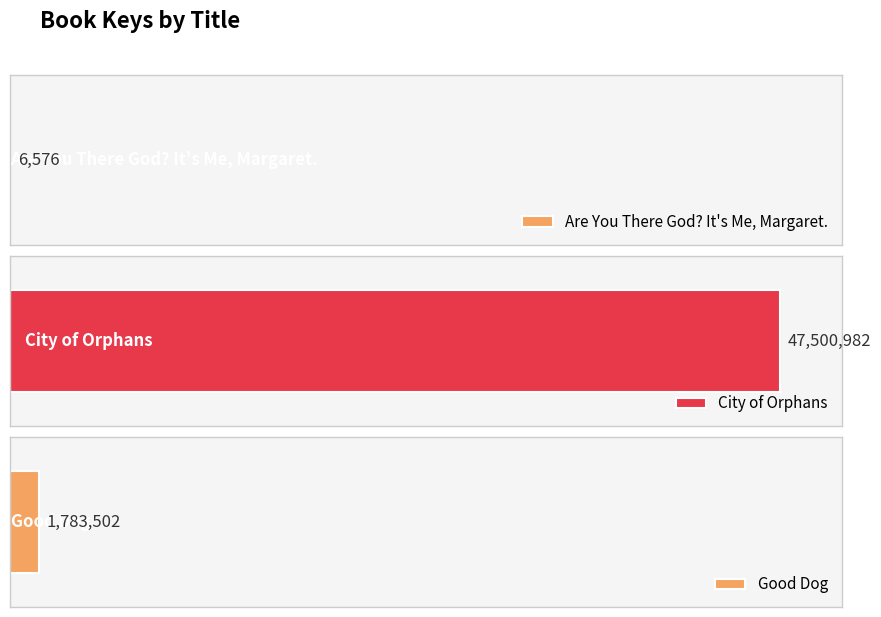

What is the approximate value at Are You There God? It's Me, Margaret., to the nearest 50?

6600